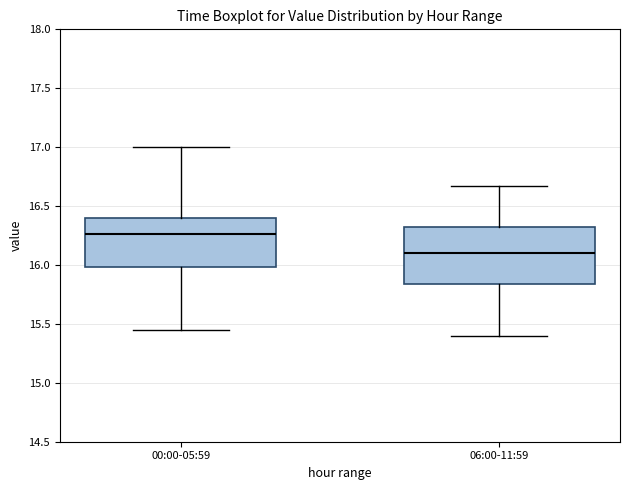

Reading left to right, transcribe this box plot: for each box, give where its median line is, the range the box spans, and where its two whiskers end, as read against the y-axis. The values are not printed on the chart, so give them approximately, as read against the axis.

00:00-05:59: median 16.25, box 16.00 to 16.40, whiskers 15.45 to 17.00
06:00-11:59: median 16.10, box 15.85 to 16.35, whiskers 15.40 to 16.65